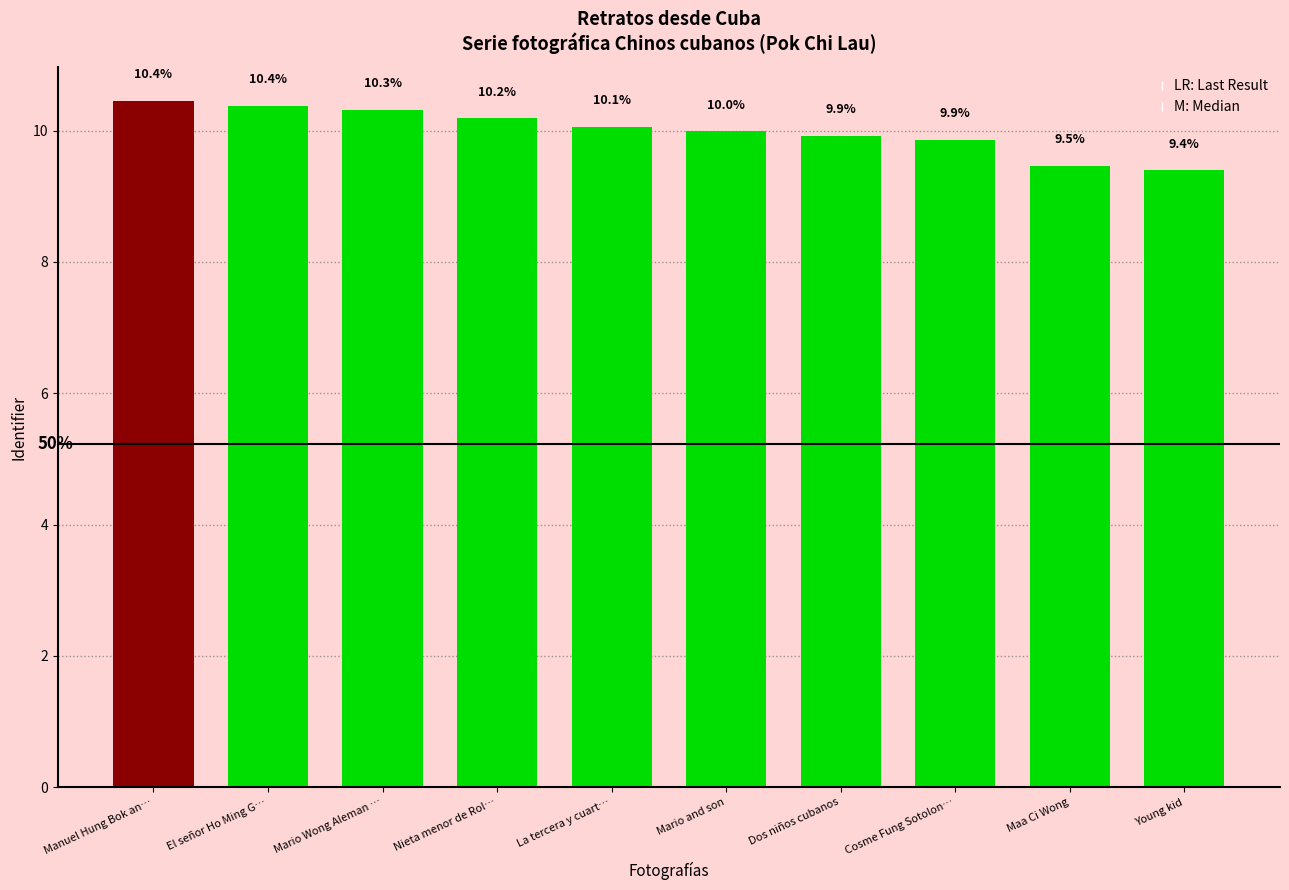

Is it true that the value at La tercera y cuart… is 10.1?

True